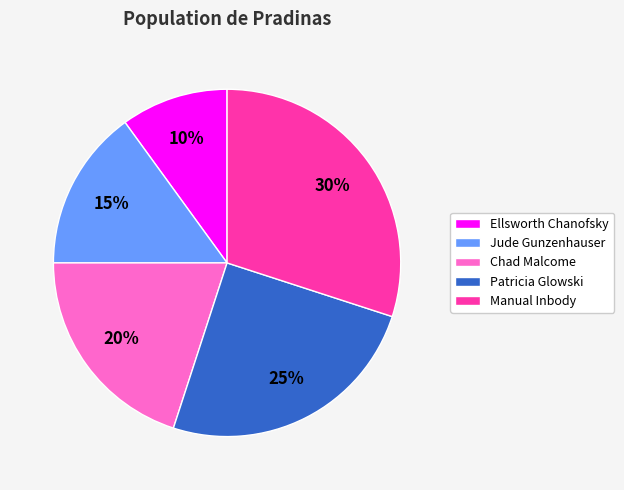

Rank the categories by value from highest to lowest.

Manual Inbody, Patricia Glowski, Chad Malcome, Jude Gunzenhauser, Ellsworth Chanofsky